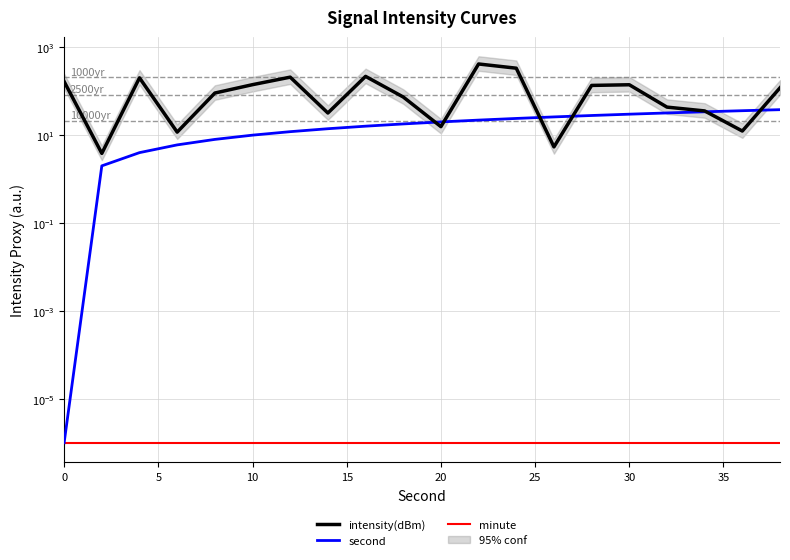

Reading left to right, transcribe all the data shown in this chart.

intensity(dBm): 166.0	3.8	201.5	11.7	90.9	140.9	208.9	31.9	217.6	73.9	15.6	416.6	334.1	5.4	135.4	140.3	43.4	35.6	12.4	119.5
second: 0.0	2.0	4.0	6.0	8.0	10.0	12.0	14.0	16.0	18.0	20.0	22.0	24.0	26.0	28.0	30.0	32.0	34.0	36.0	38.0
minute: 0.0	0.0	0.0	0.0	0.0	0.0	0.0	0.0	0.0	0.0	0.0	0.0	0.0	0.0	0.0	0.0	0.0	0.0	0.0	0.0